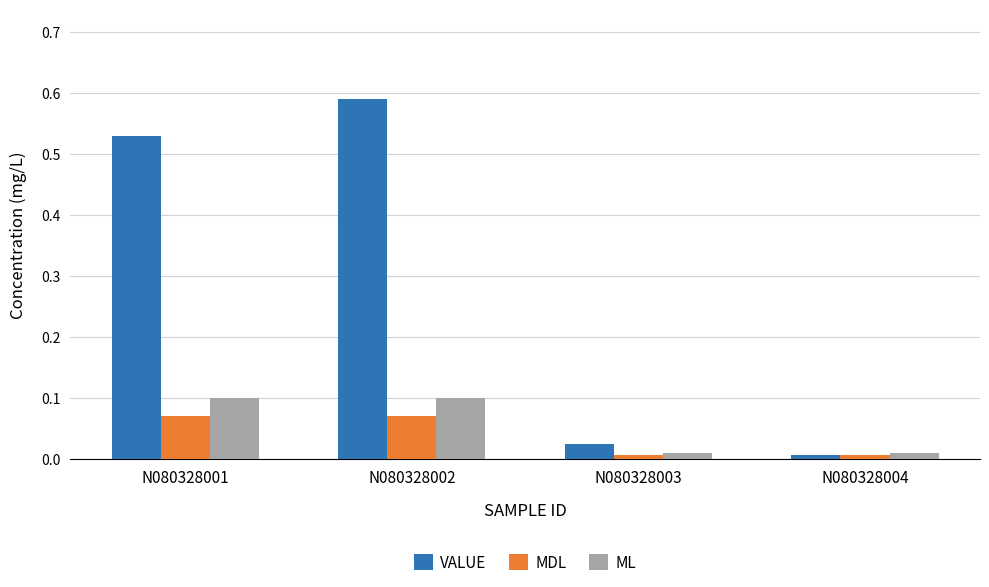

What is the sum of all VALUE values?

1.2